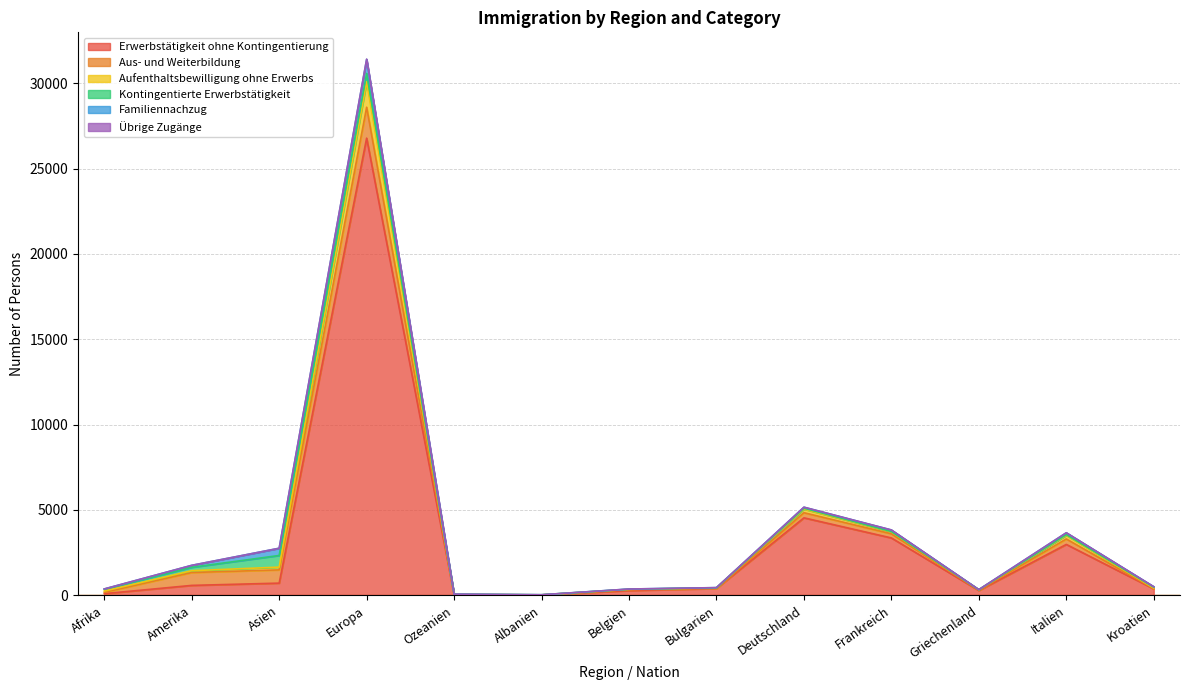

What is the spread (max minus min) of values at Griechenland?

53